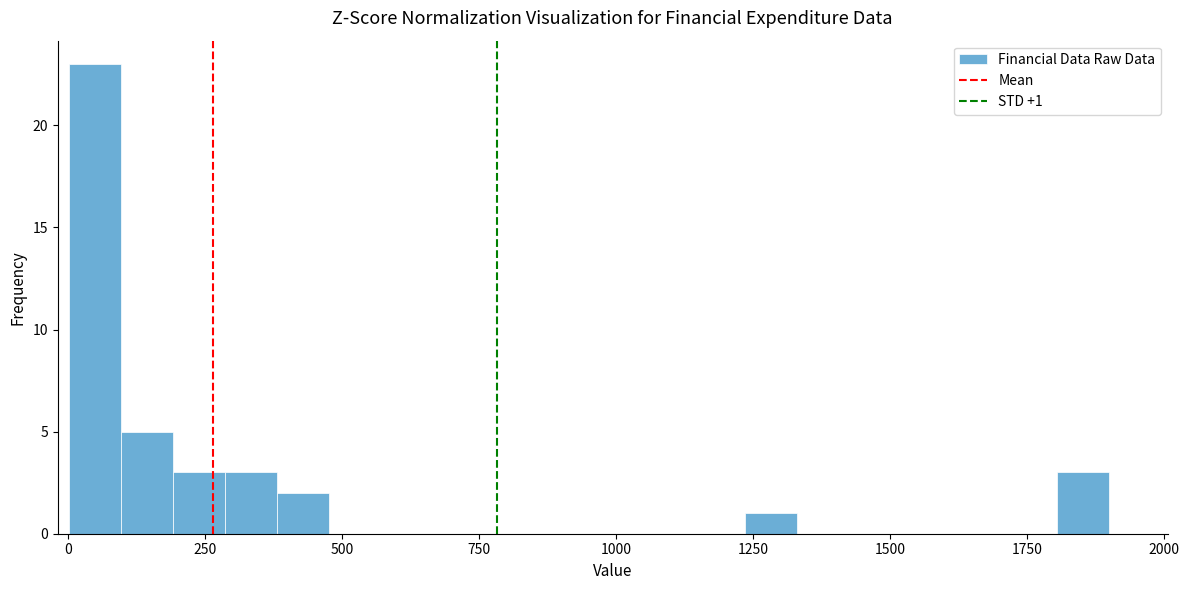

Around what value on the x-axis is the tallest bar? Give the approximate position of its centre, as read against the axis.

50